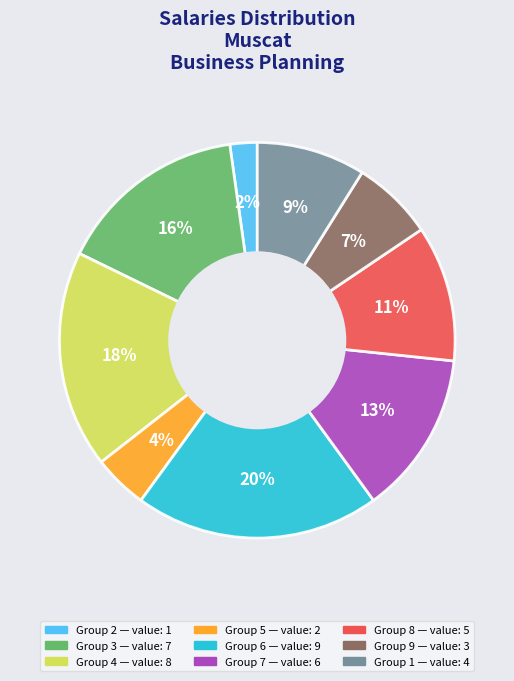

Is there any slice that represents more than half of the pie?

No